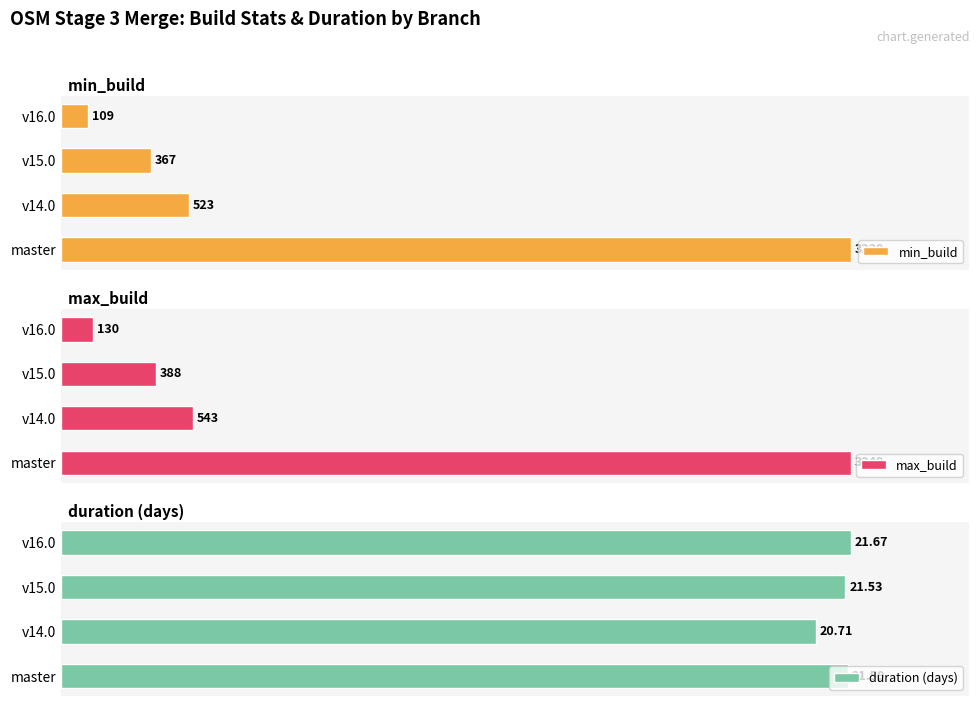

What are all the series names shown in the legend?

min_build, max_build, duration (days)